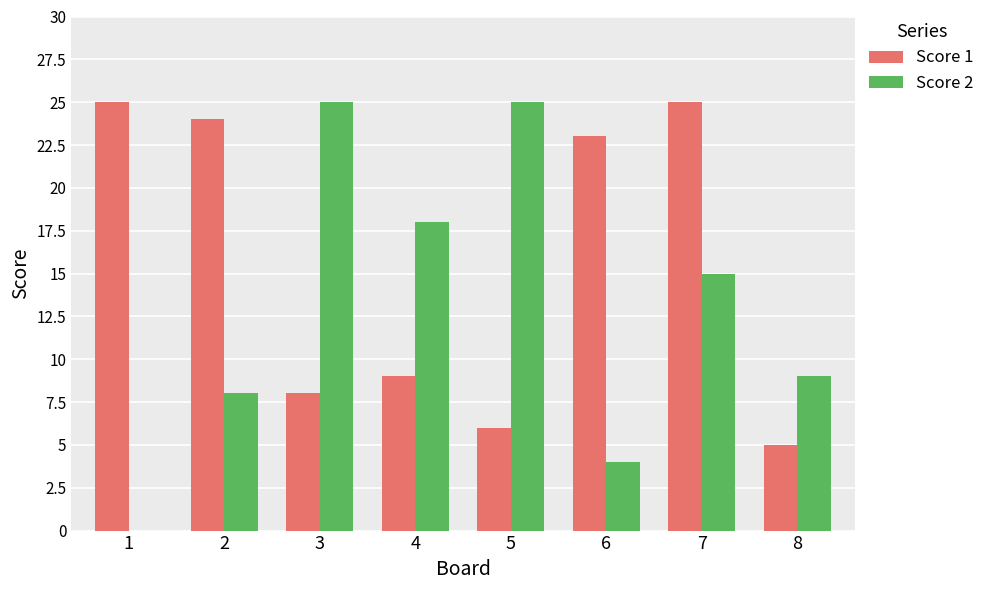

What is the maximum value for Score 1?

25